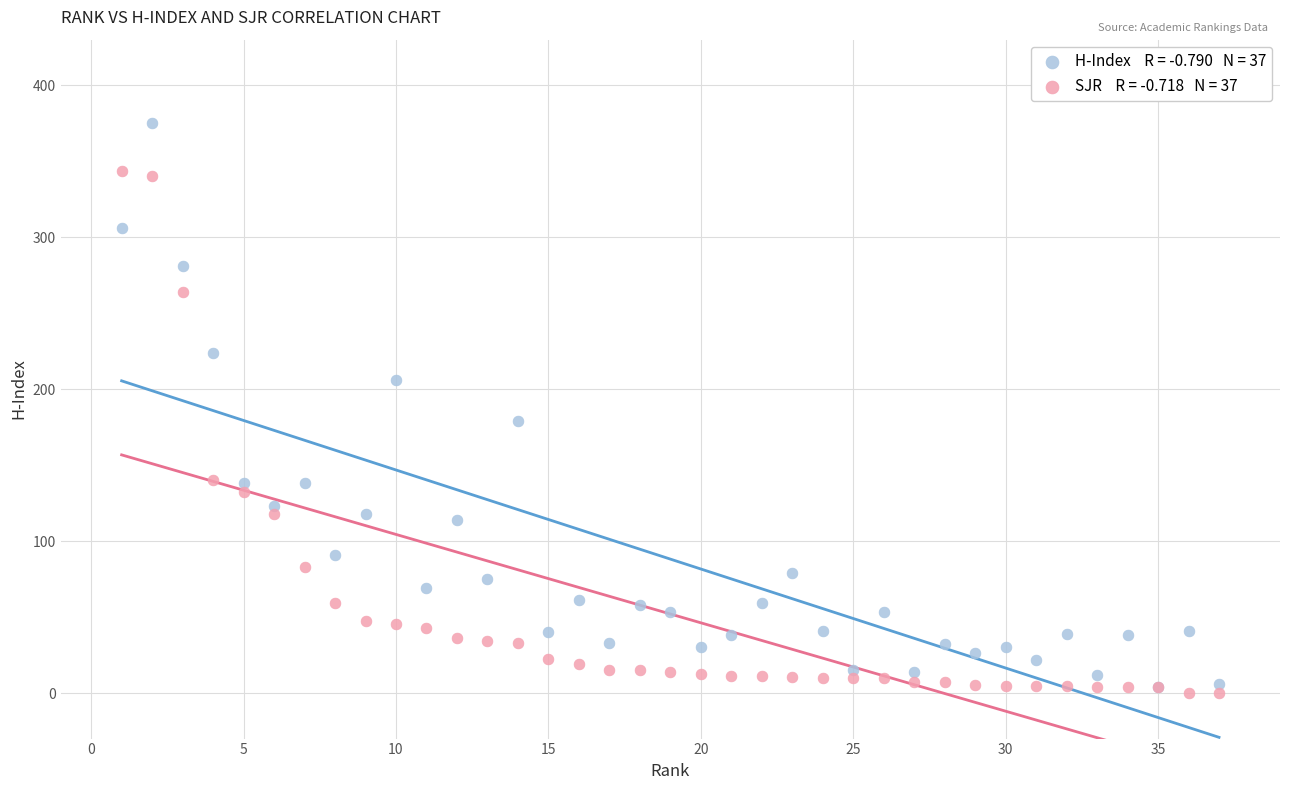

Across all series, what Y value is closest to 187?

179.0